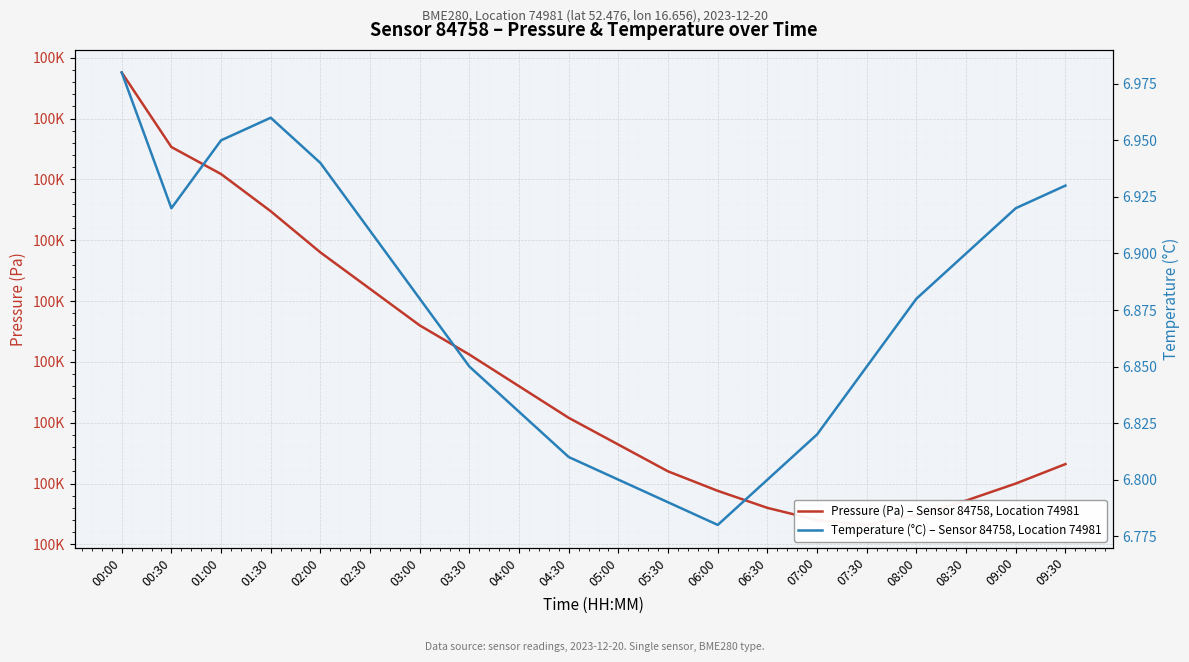

Rank the series by their maximum value, from lowest to highest.

Temperature (°C) – Sensor 84758, Location 74981, Pressure (Pa) – Sensor 84758, Location 74981